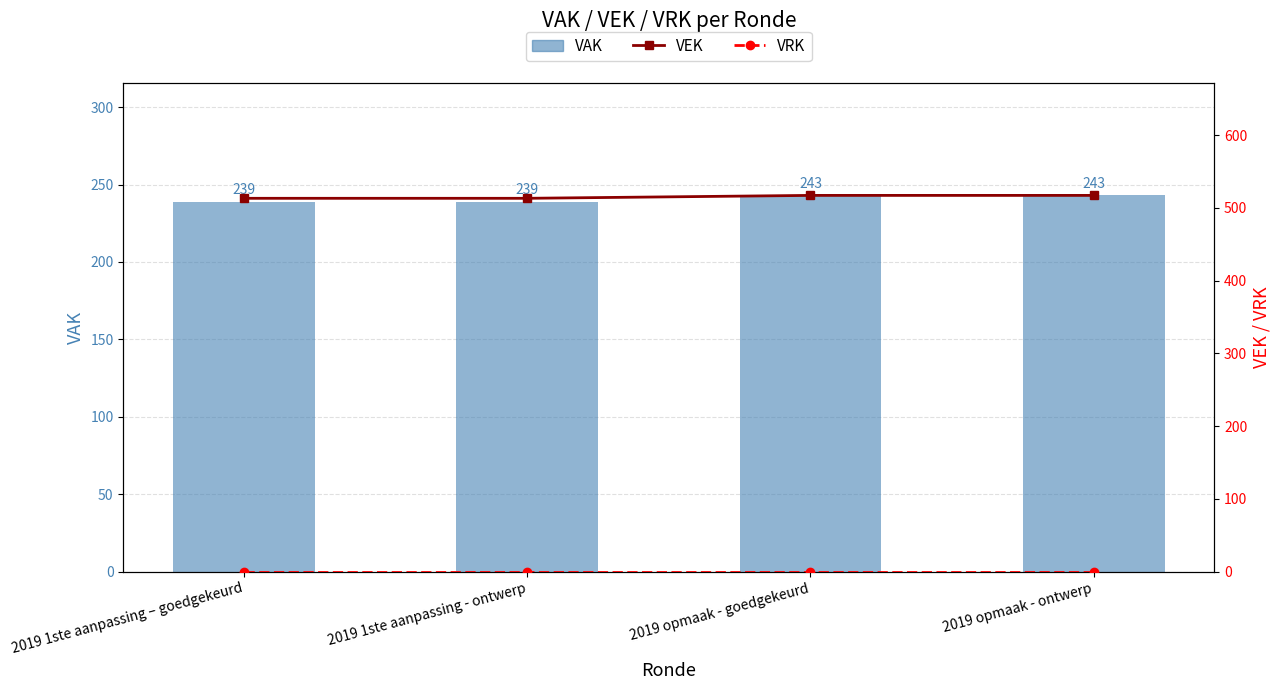

Reading left to right, list all the values displayed in this chart.

VAK: 2019 1ste aanpassing – goedgekeurd=239	2019 1ste aanpassing - ontwerp=239	2019 opmaak - goedgekeurd=243	2019 opmaak - ontwerp=243
VEK: 2019 1ste aanpassing – goedgekeurd=513	2019 1ste aanpassing - ontwerp=513	2019 opmaak - goedgekeurd=517	2019 opmaak - ontwerp=517
VRK: 2019 1ste aanpassing – goedgekeurd=0	2019 1ste aanpassing - ontwerp=0	2019 opmaak - goedgekeurd=0	2019 opmaak - ontwerp=0